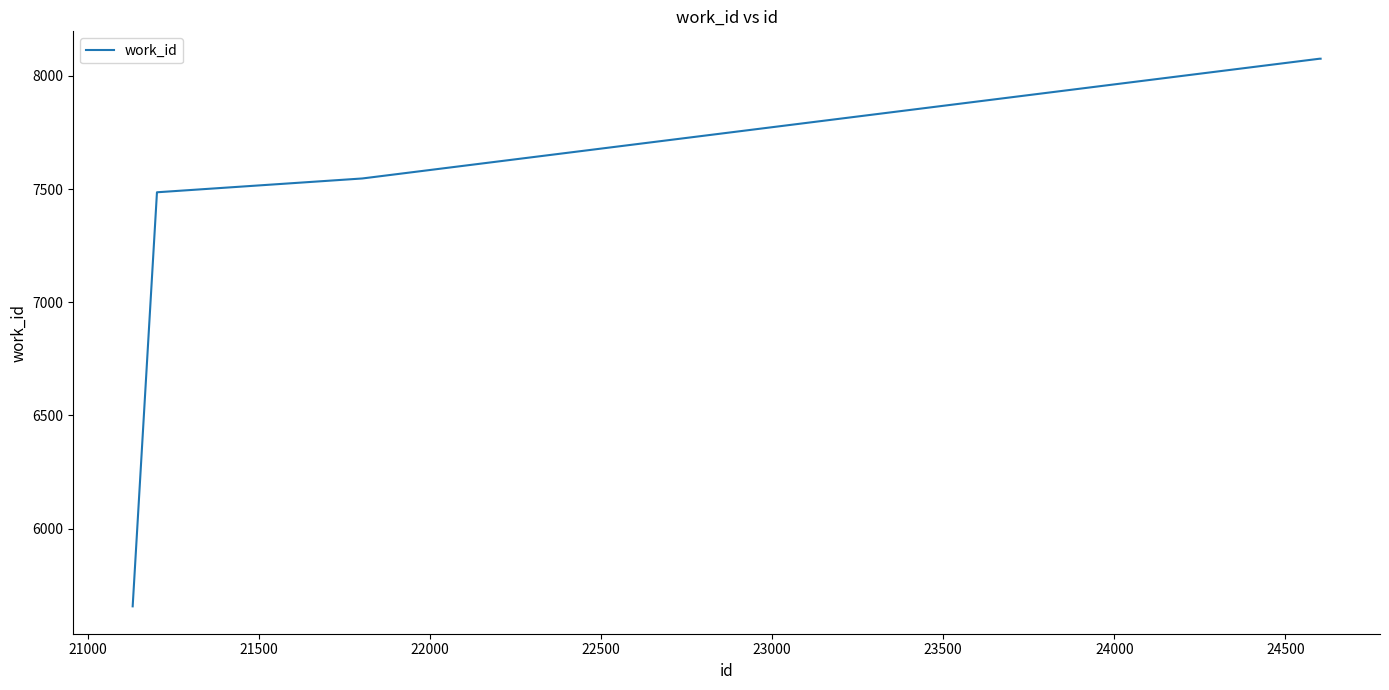

What is the average value?

7486